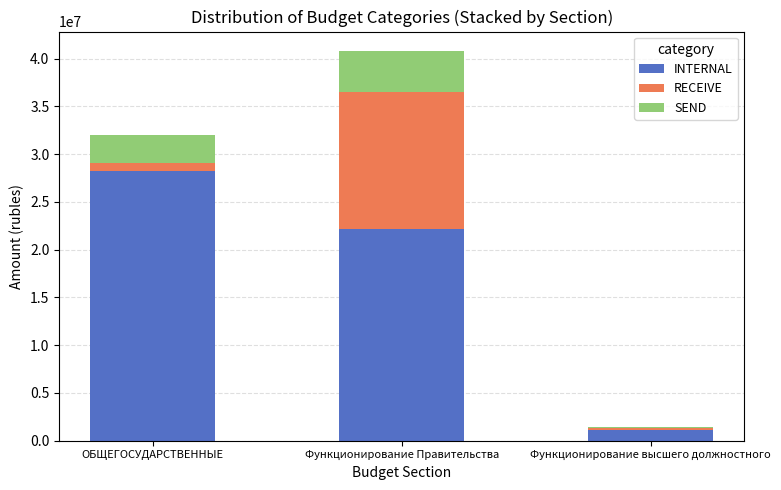

Which category has the highest value in the INTERNAL series?

ОБЩЕГОСУДАРСТВЕННЫЕ